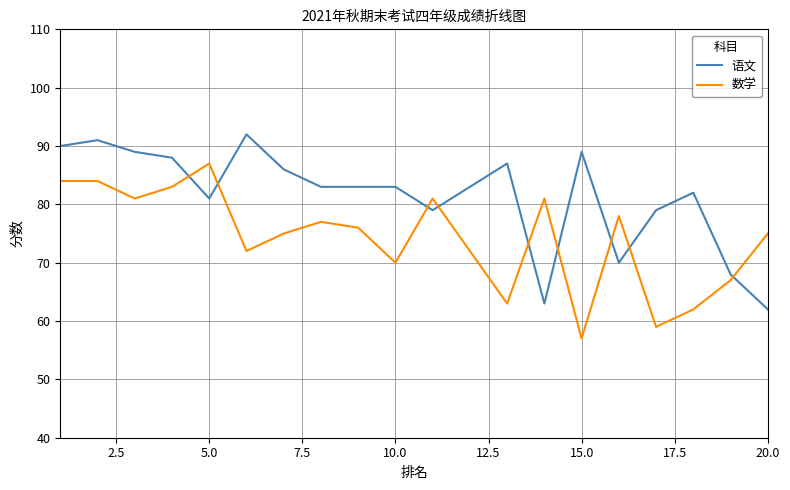

How many times do 数学 and 语文 cross each other?

9